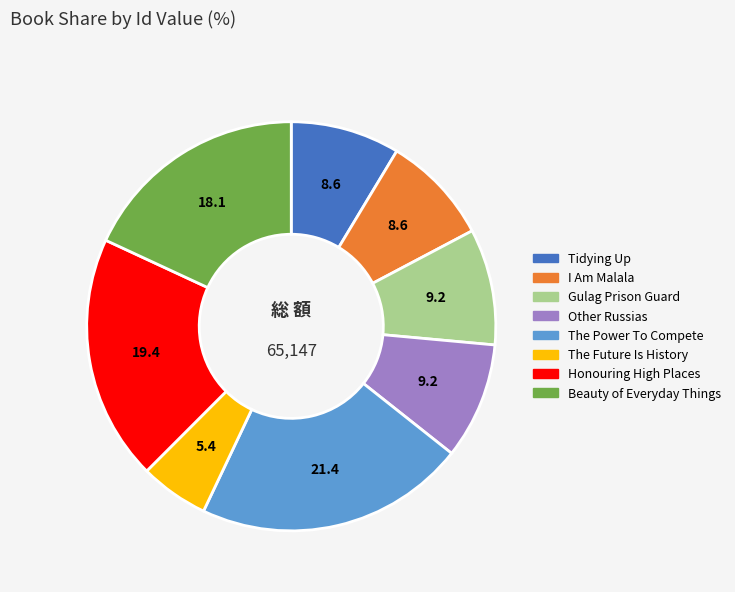

Is there any slice that represents more than half of the pie?

No